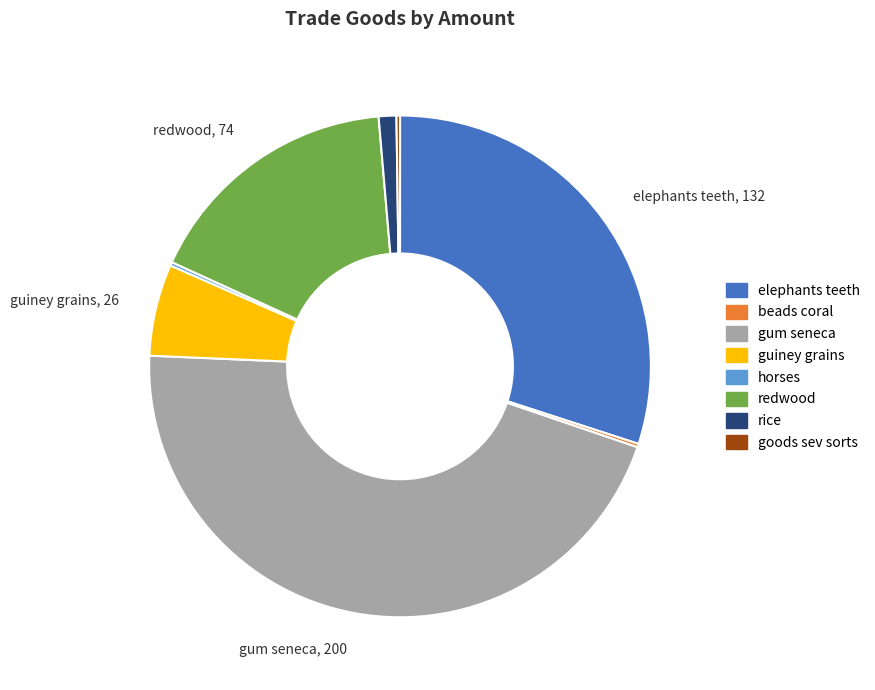

True or false: redwood accounts for 8% of the total.

False